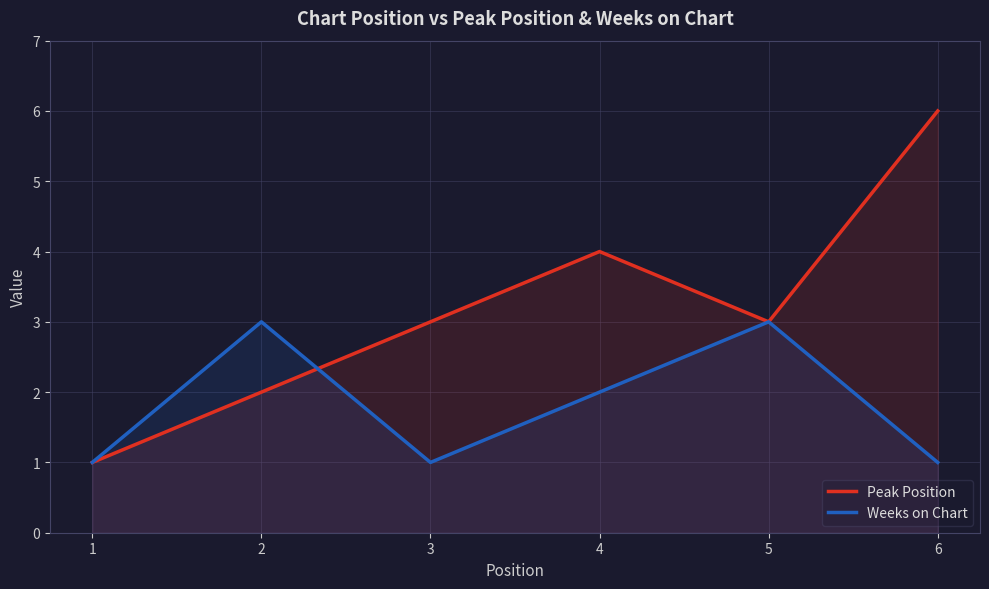

What is the value of the Peak Position point at the 1st from the left?

1